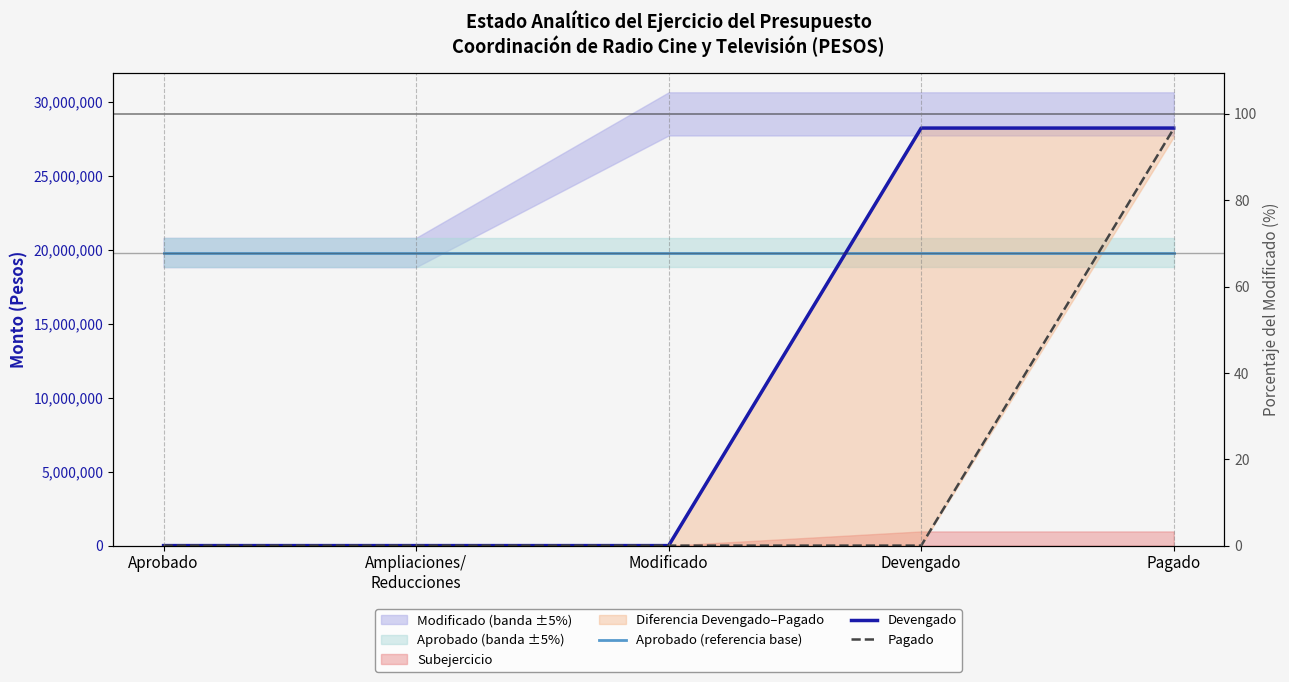

Reading left to right, transcribe all the data shown in this chart.

Aprobado (referencia base): Aprobado=19827000	Ampliaciones/
Reducciones=19827000	Modificado=19827000	Devengado=19827000	Pagado=19827000
Devengado: Aprobado=0	Ampliaciones/
Reducciones=0	Modificado=0	Devengado=28244696	Pagado=28244696
Pagado: Aprobado=0	Ampliaciones/
Reducciones=0	Modificado=0	Devengado=0	Pagado=28211422